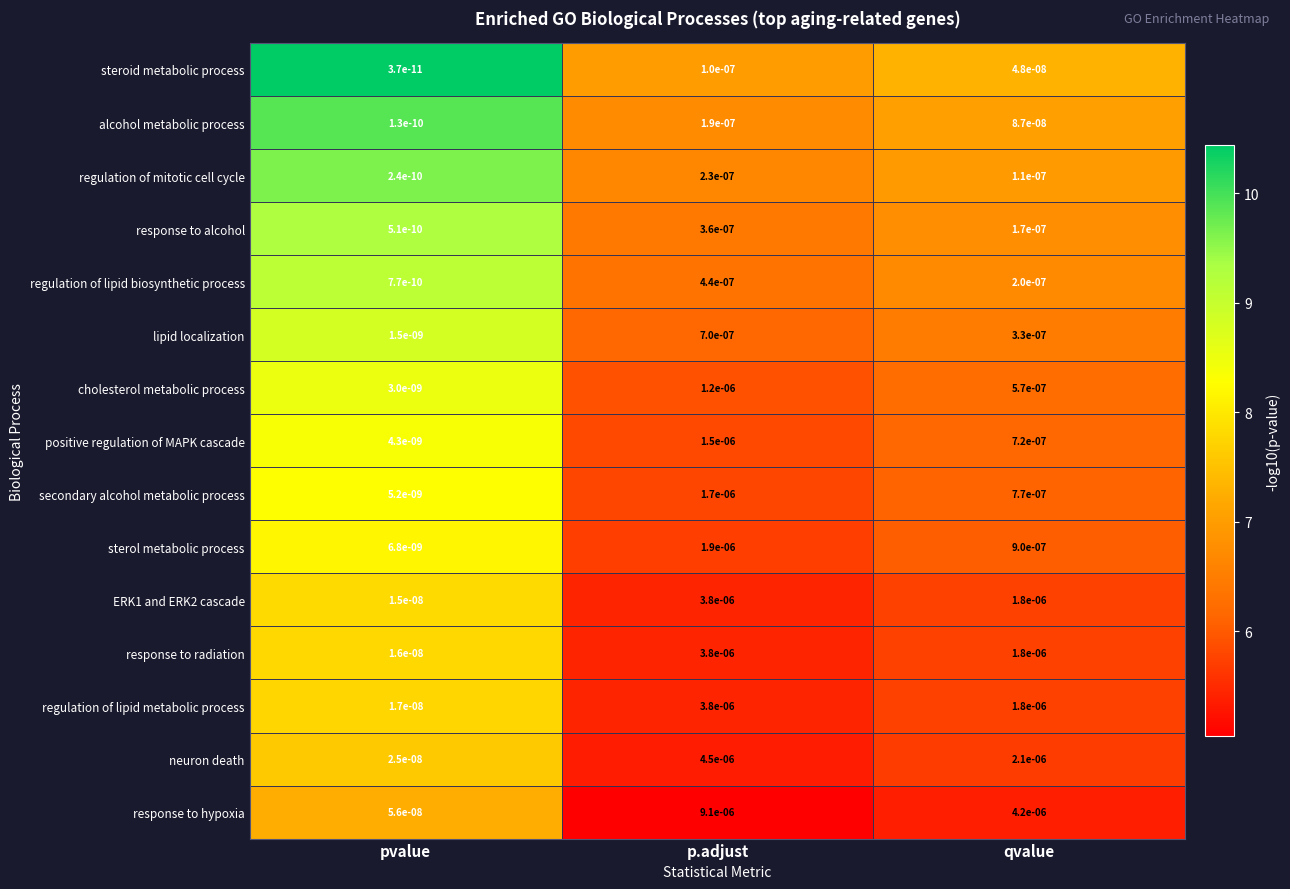

Between p.adjust and qvalue, which series saw the biggest shift?

response to hypoxia